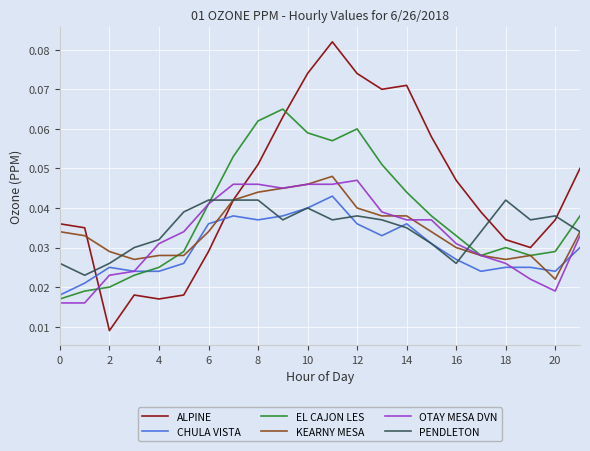

True or false: PENDLETON and ALPINE cross at least once.

True